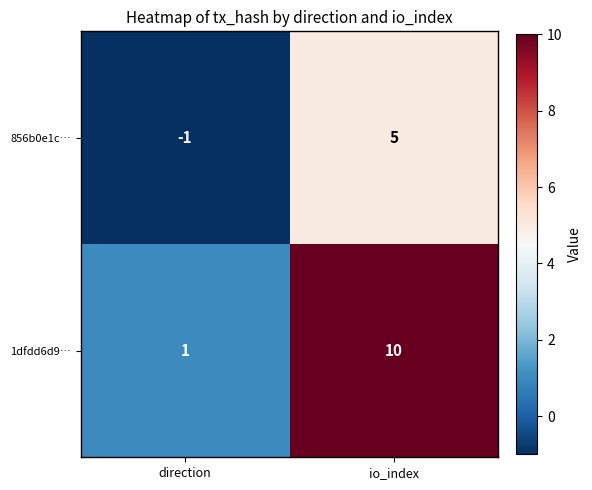

Is the value of 1dfdd6d9… at direction greater than the value of 856b0e1c… at io_index?

No